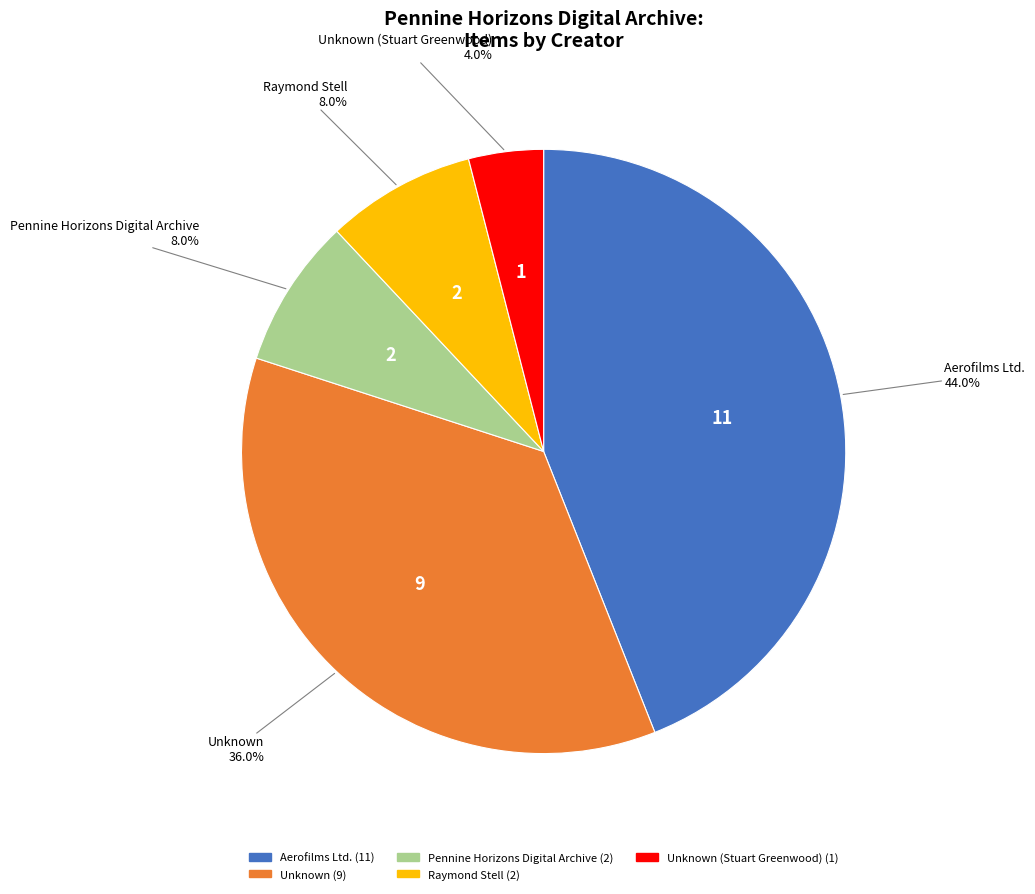

Does any single category account for the majority?

No